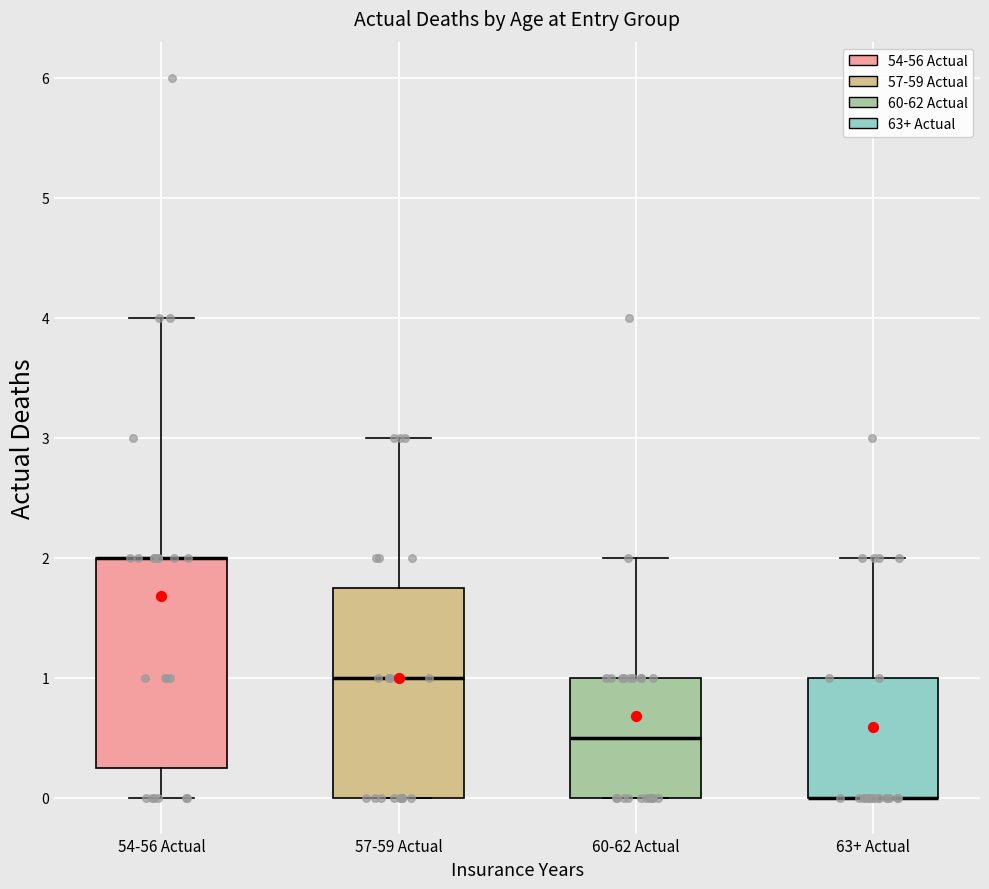

Where is the upper edge of the box for 60-62 Actual on the y-axis? The values are not printed on the chart, so give them approximately, as read against the axis.

1.0